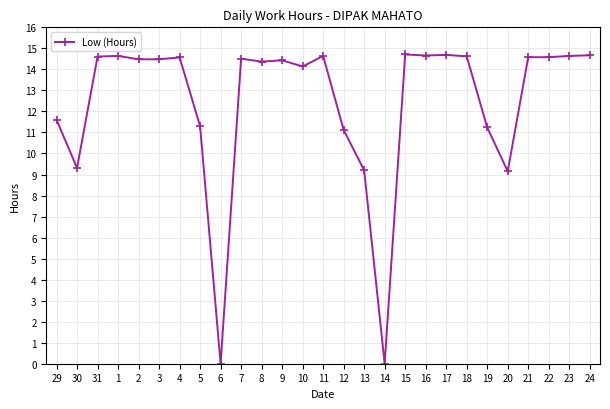

What is the value of the 4th point from the left?

14.6